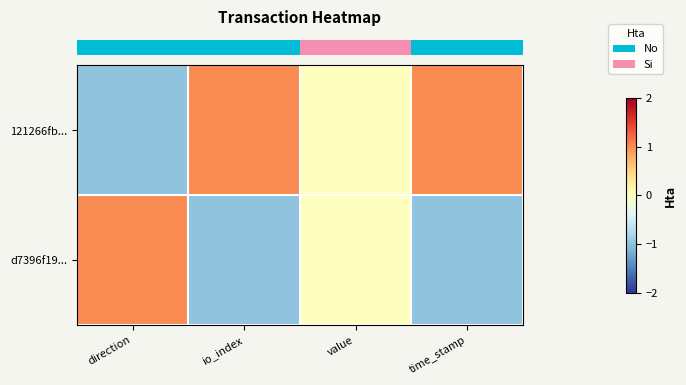

List the series in order of their overall mean, highest first.

row_0, row_1